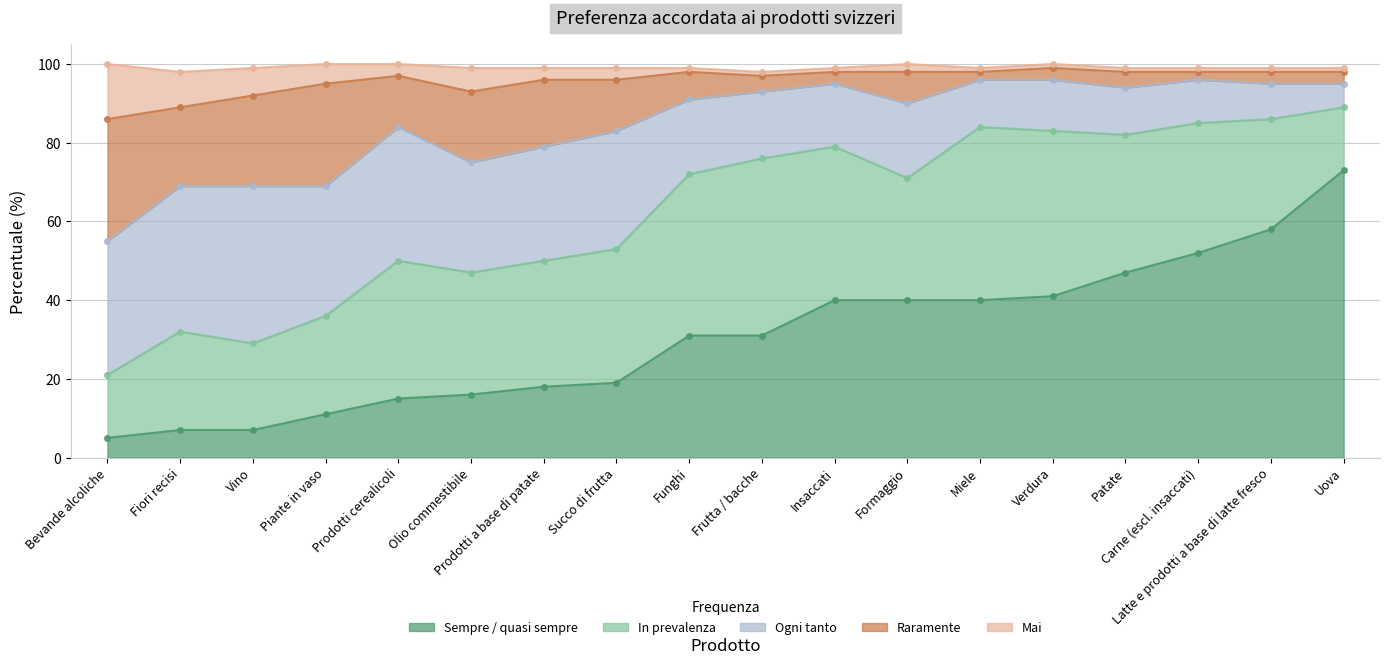

Which series has the largest range (max minus min)?

Sempre / quasi sempre